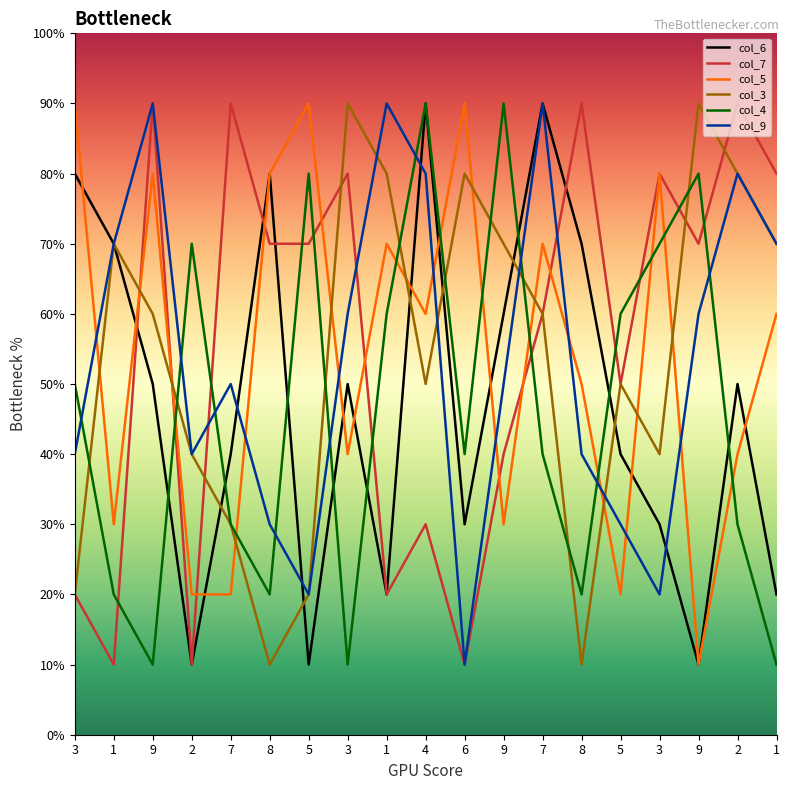

The col_6 series shows 2 at 1. True or false?

True